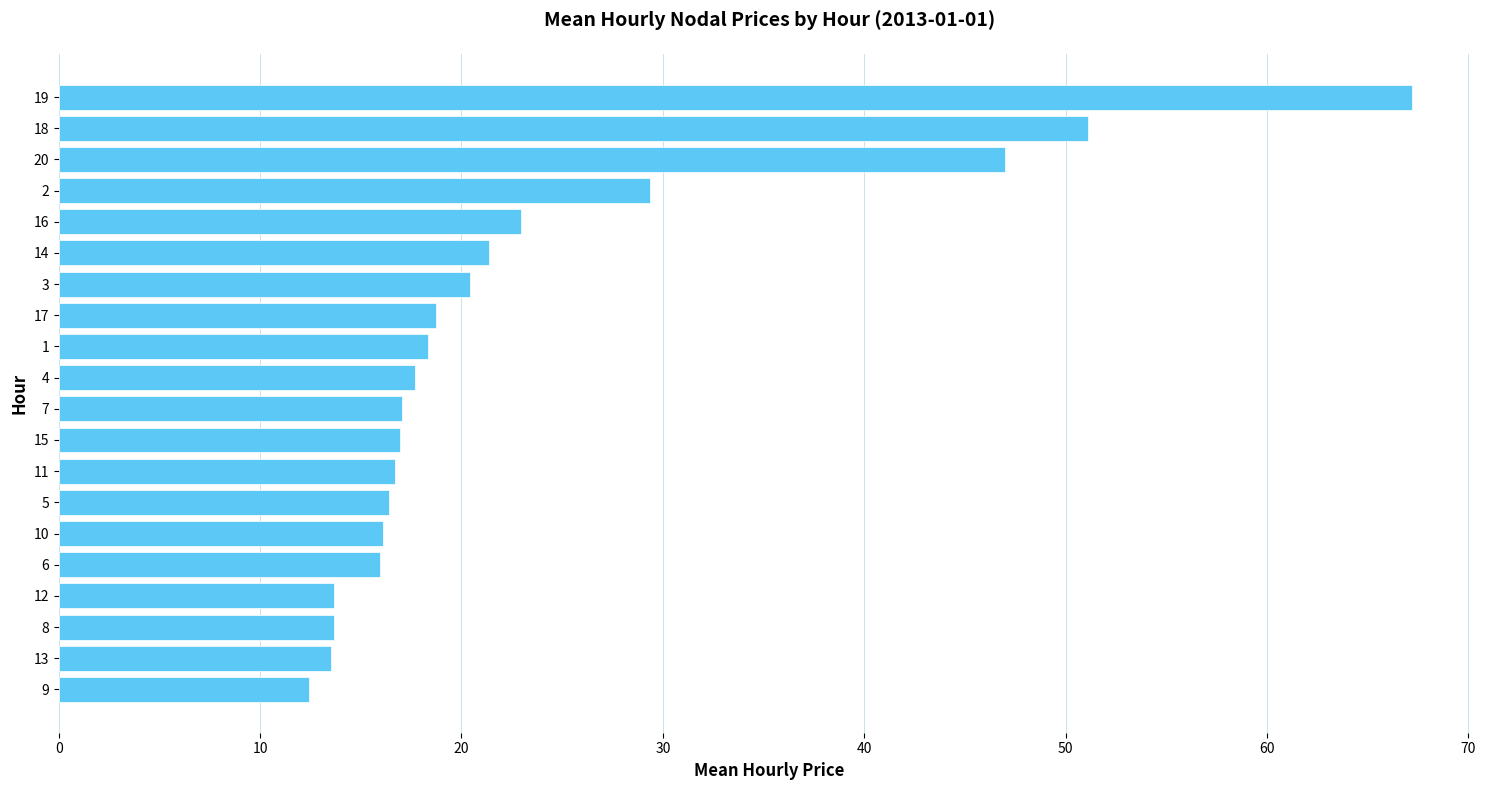

How many bars are there in total?

20